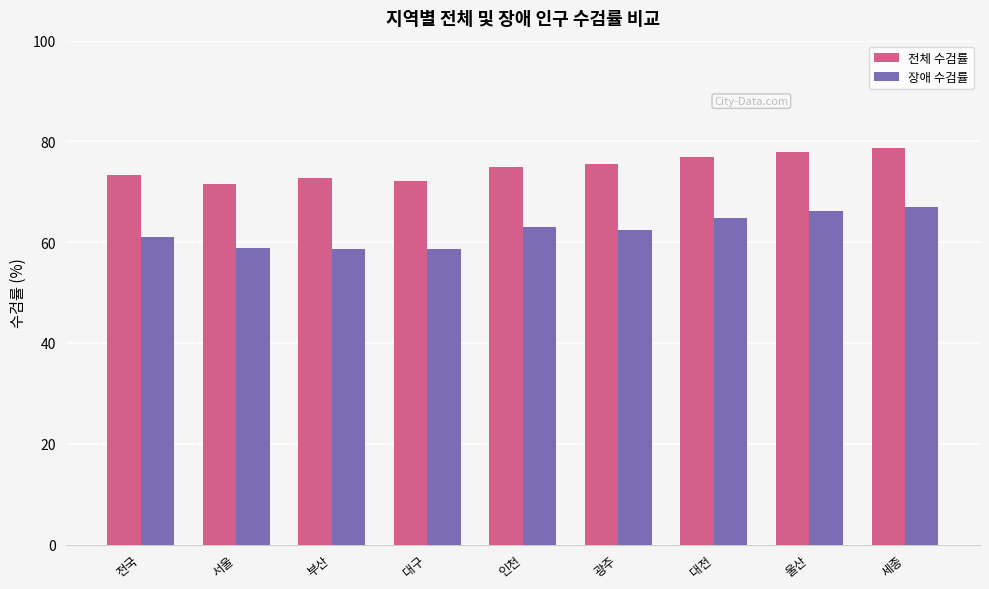

What is the difference between the highest and lowest values at 전국?

12.2